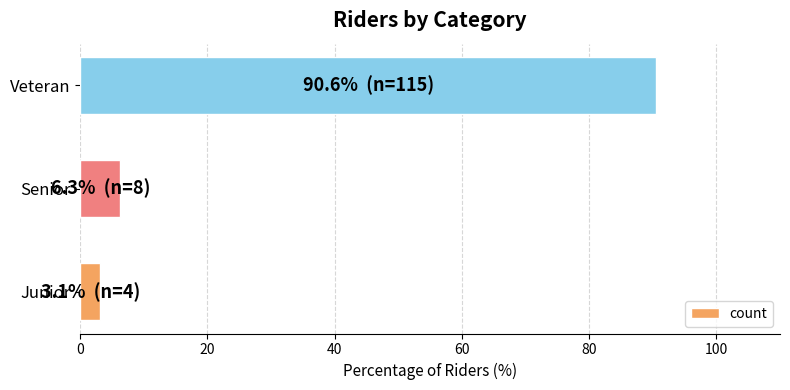

Reading bottom to top, extract all data points from this chart.

Junior=3.1	Senior=6.3	Veteran=90.6